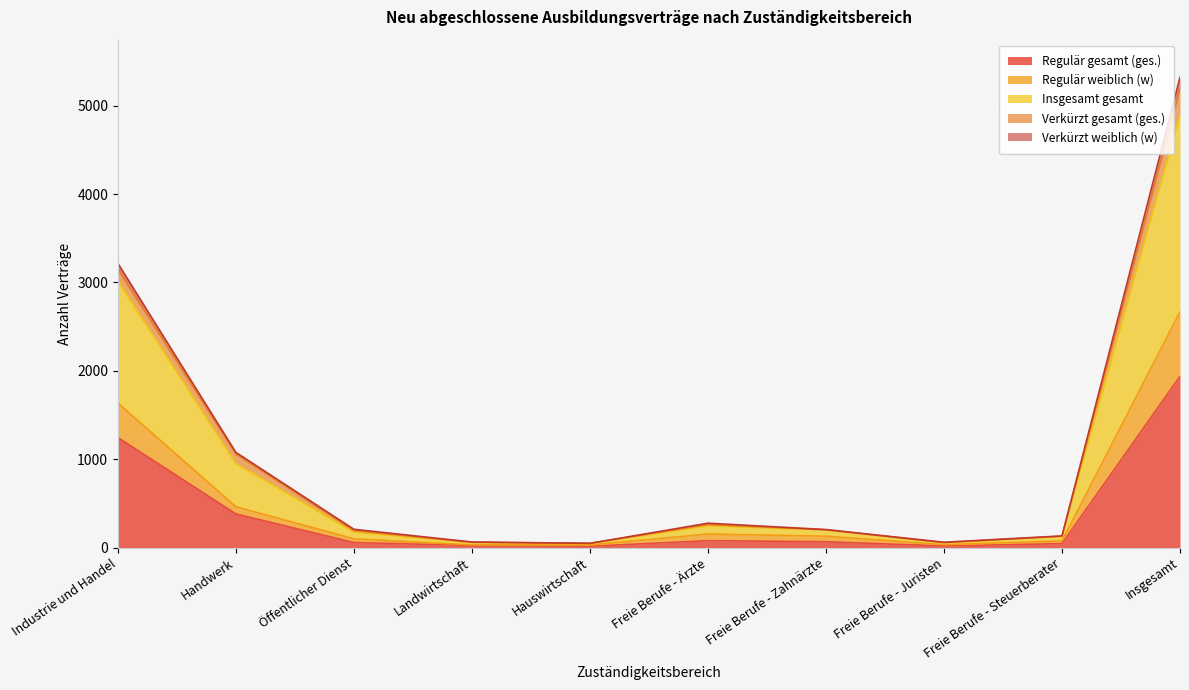

At how many categories does at least one series exceed 2393?

2